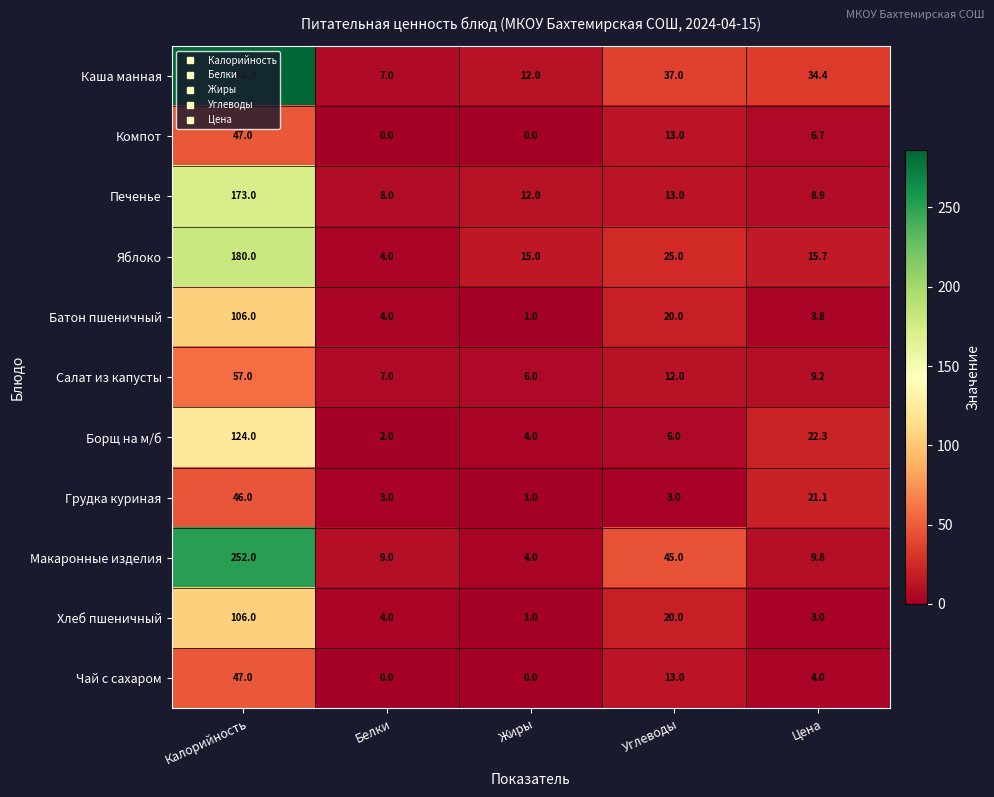

What is the highest value of the Хлеб пшеничный series?

106.0